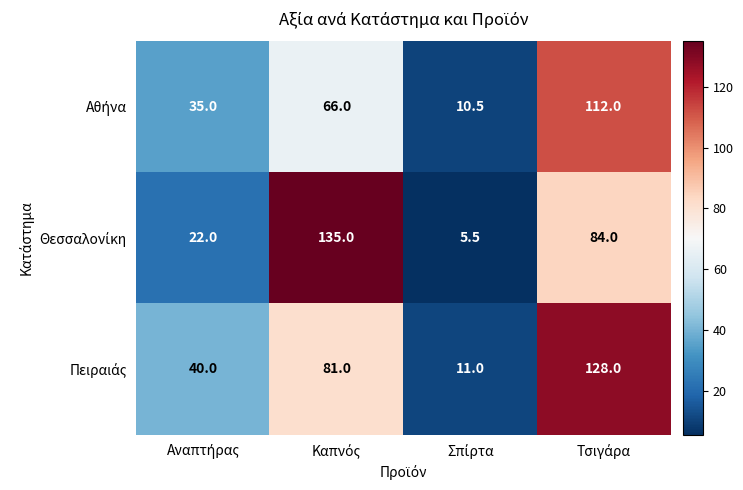

What is the minimum value shown in the chart?

5.5